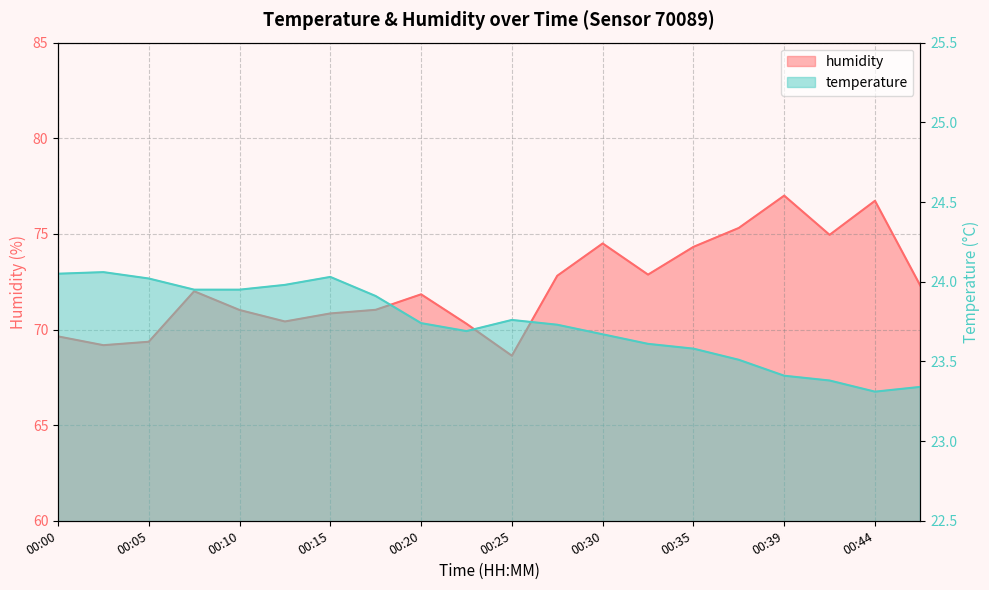

Where is temperature nearest to the value 23?

00:44